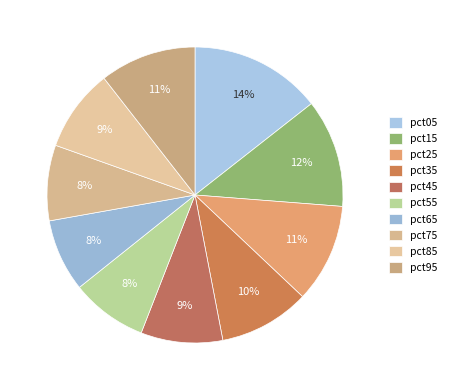

To the nearest percent, what portion does pct55 represent?

8%